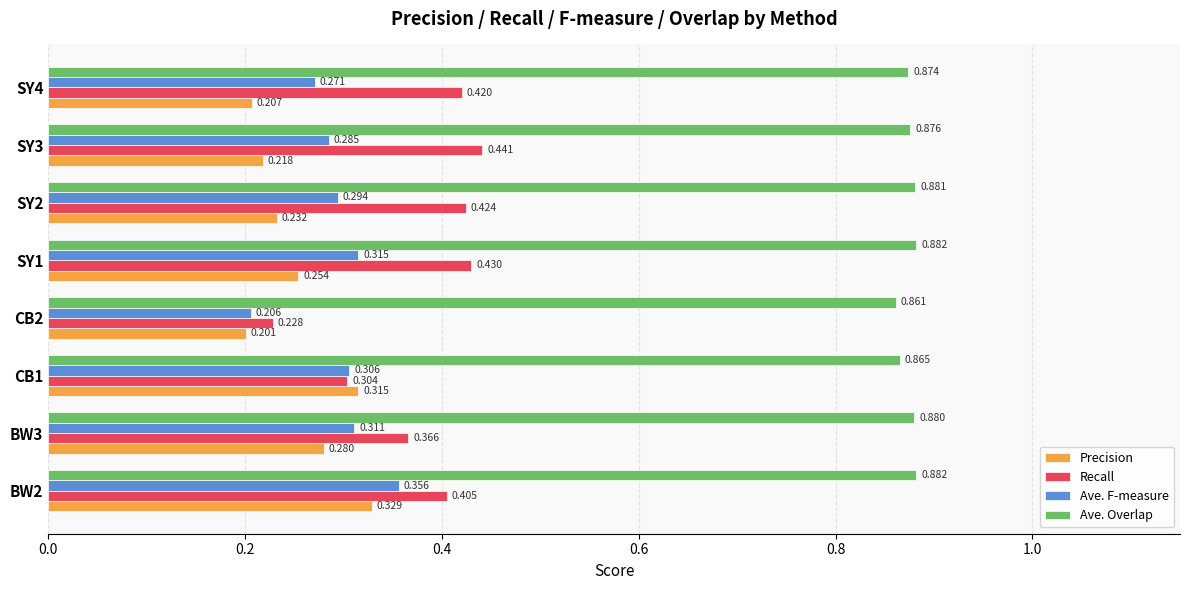

Rank the series by their maximum value, from highest to lowest.

Ave. Overlap, Recall, Ave. F-measure, Precision